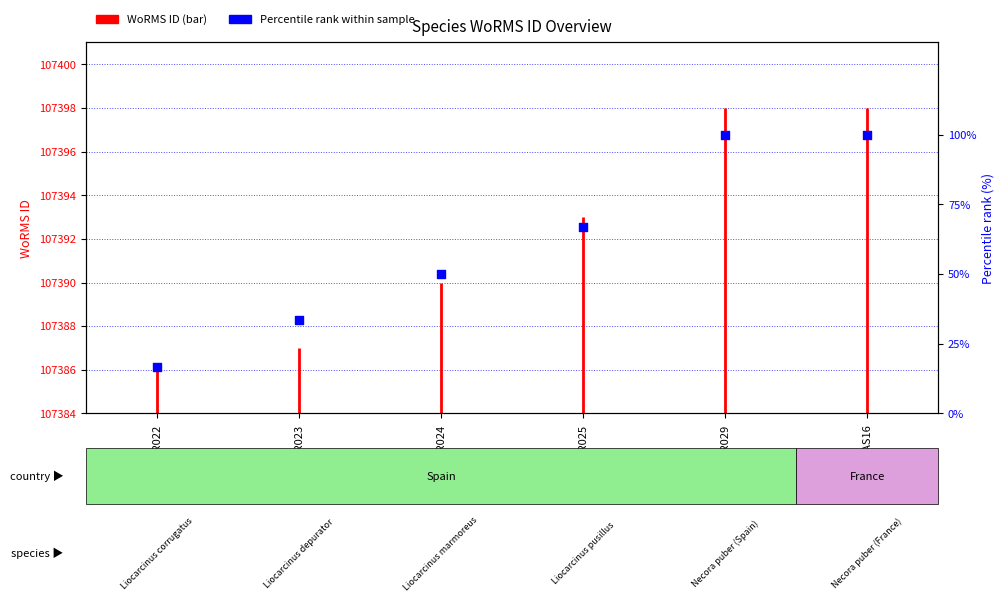

Which has a higher value, EMR029 or EMR024?

EMR029